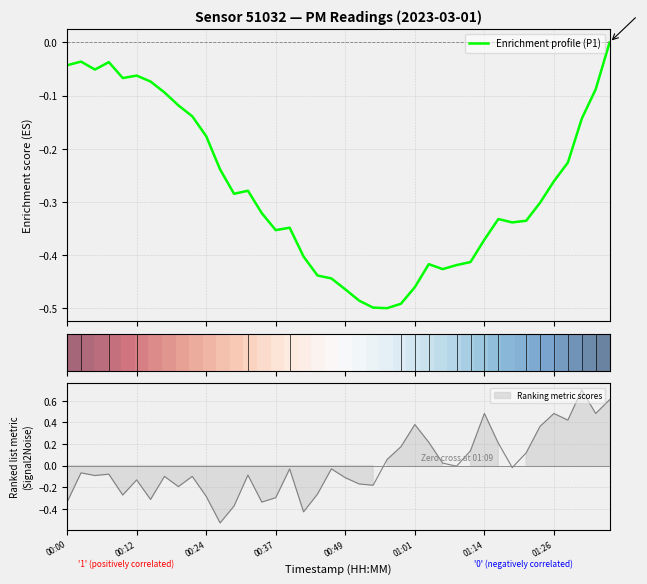

Is this an area chart (filled region under the line)?

No